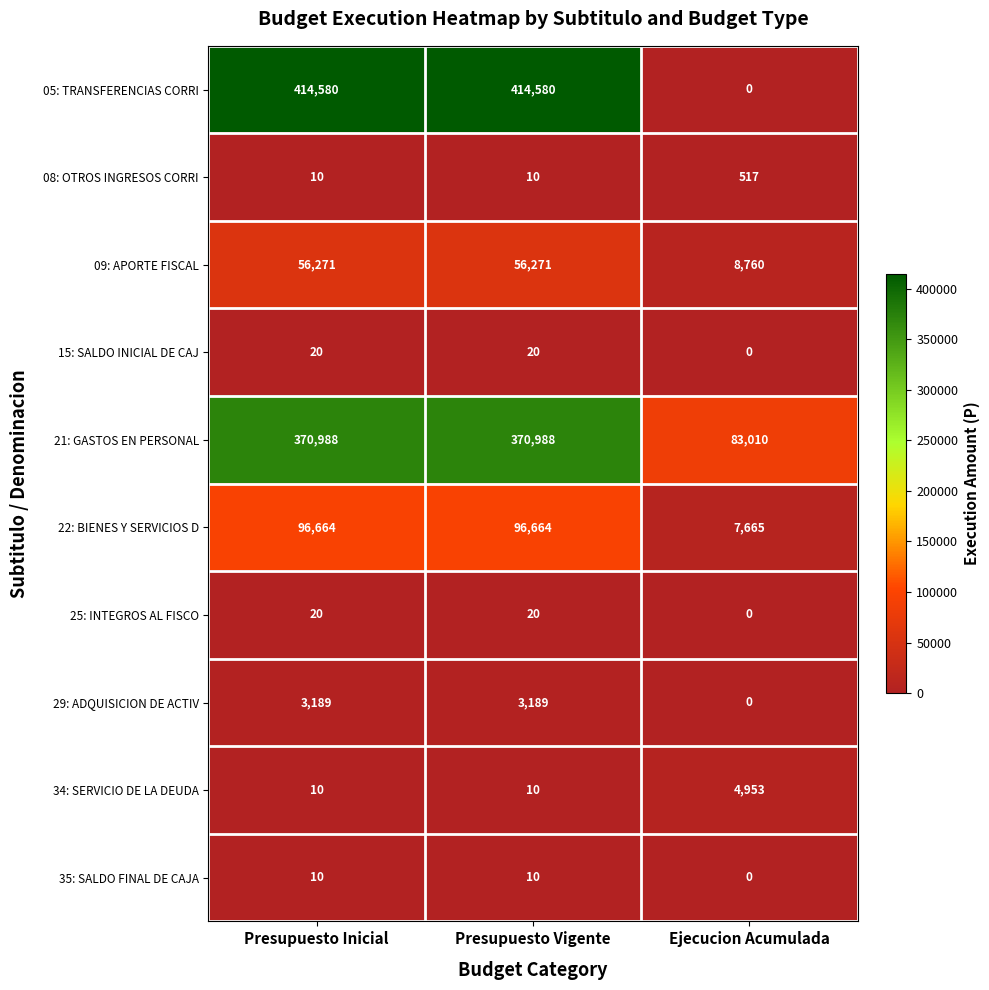

The value of 21: GASTOS EN PERSONAL at Presupuesto Inicial is 370988. True or false?

True